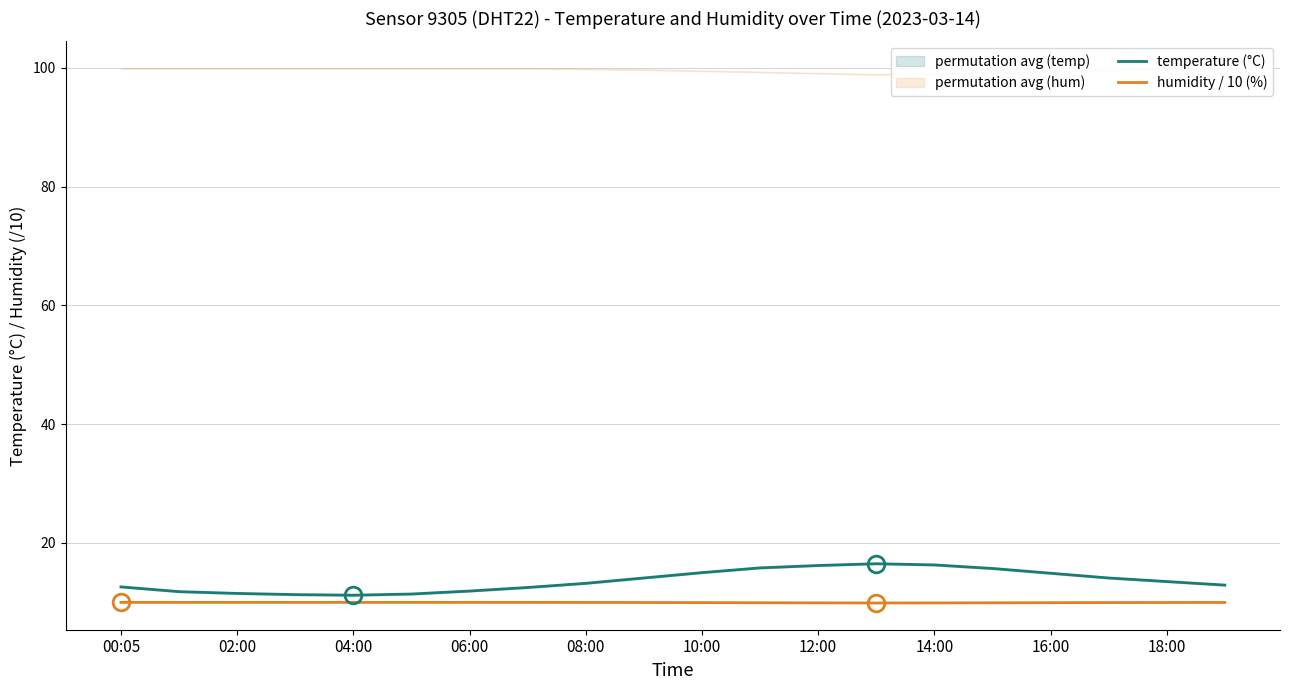

True or false: humidity / 10 (%) has more than 2 points higher than both neighbors.

False